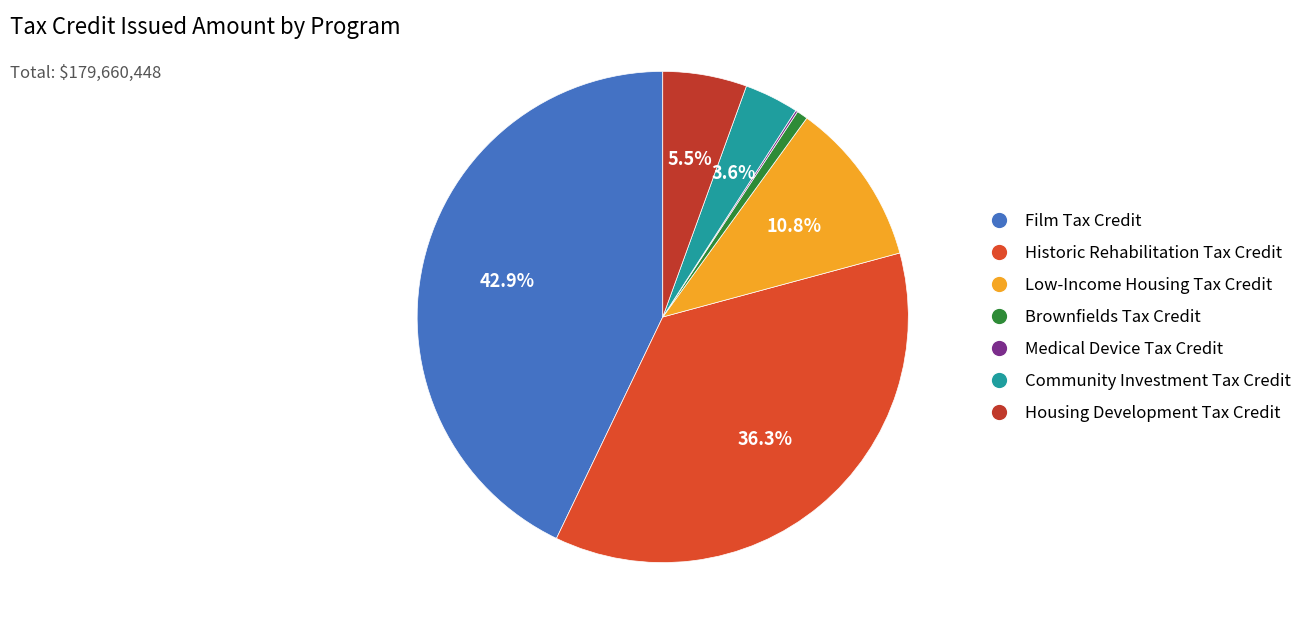

How many slices are in this pie chart?

7